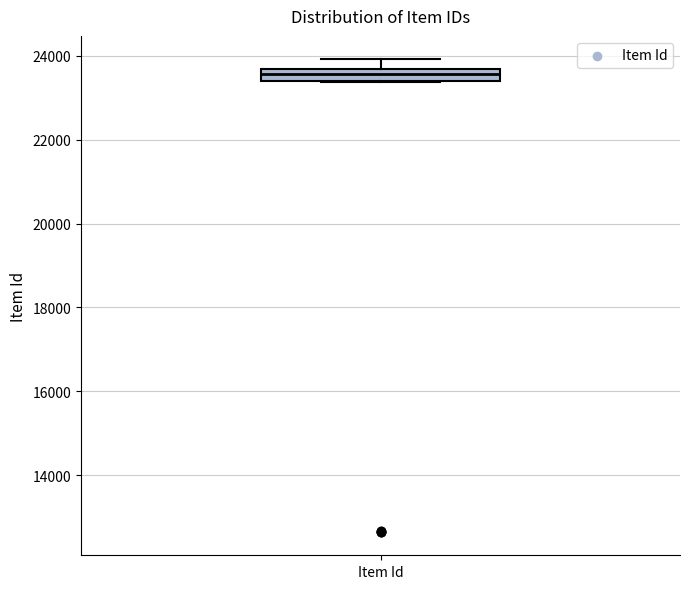

Where is the lower edge of the box for Item Id on the y-axis? The values are not printed on the chart, so give them approximately, as read against the axis.

23400